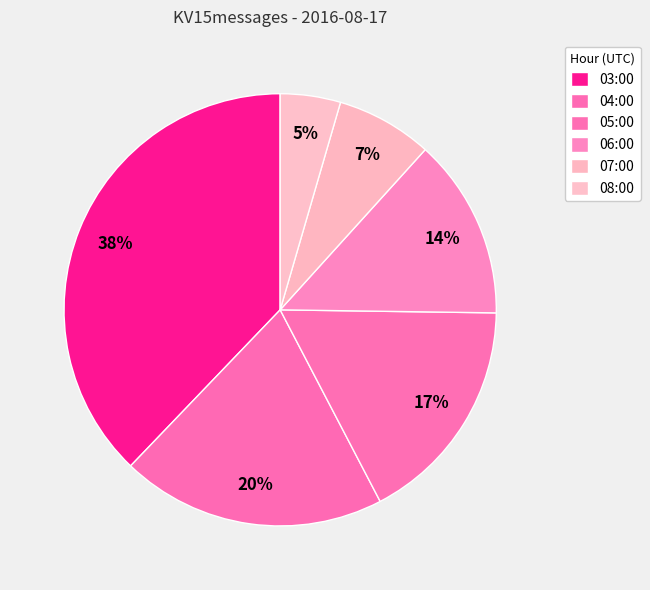

How many segments does this pie chart have?

6